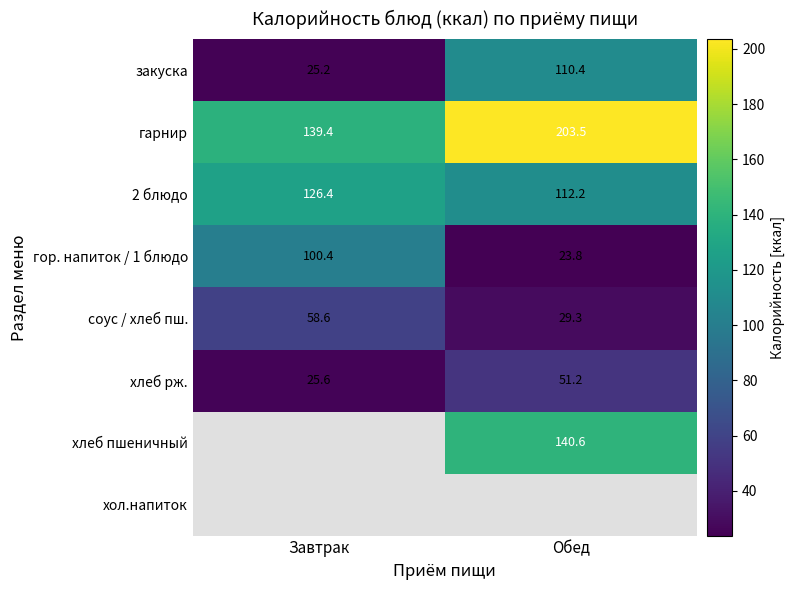

Rank the categories by хлеб рж. value from lowest to highest.

Завтрак, Обед